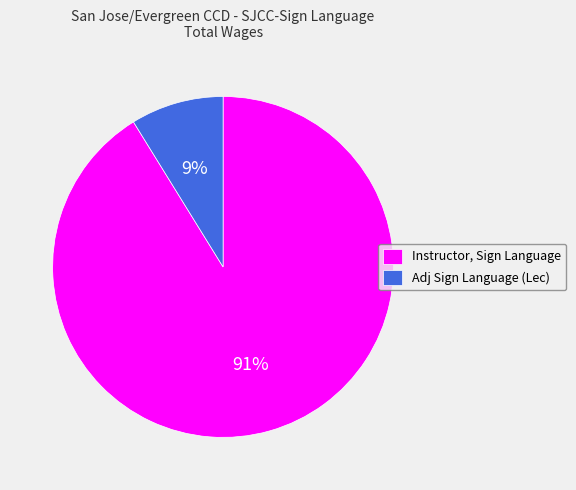

Is it true that Adj Sign Language (Lec) is 9% of the pie?

True